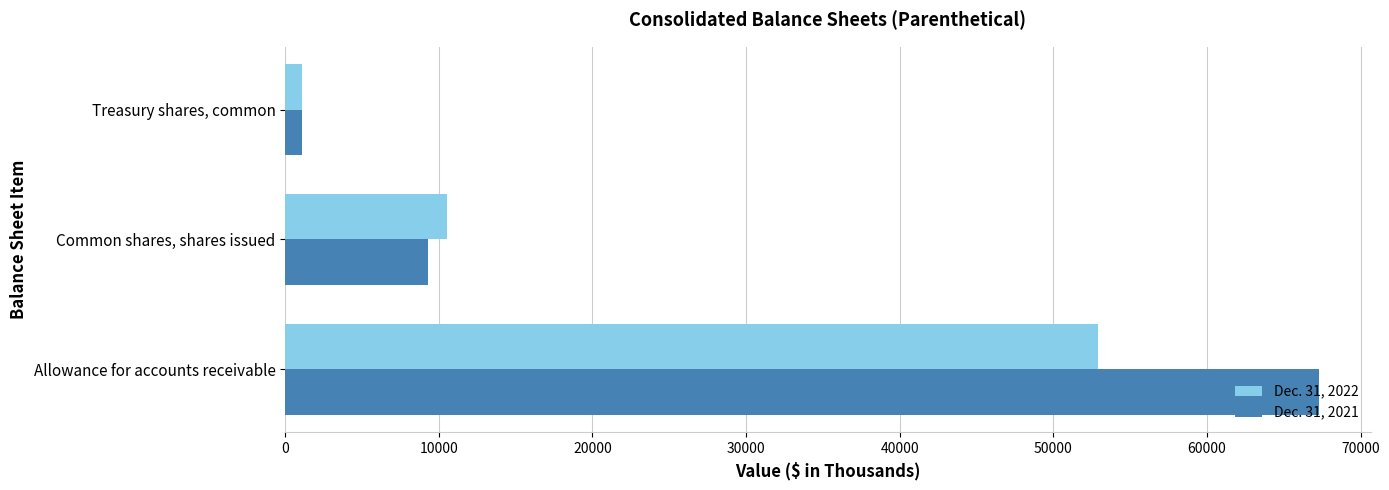

Which series has the largest total across all categories?

Dec. 31, 2021